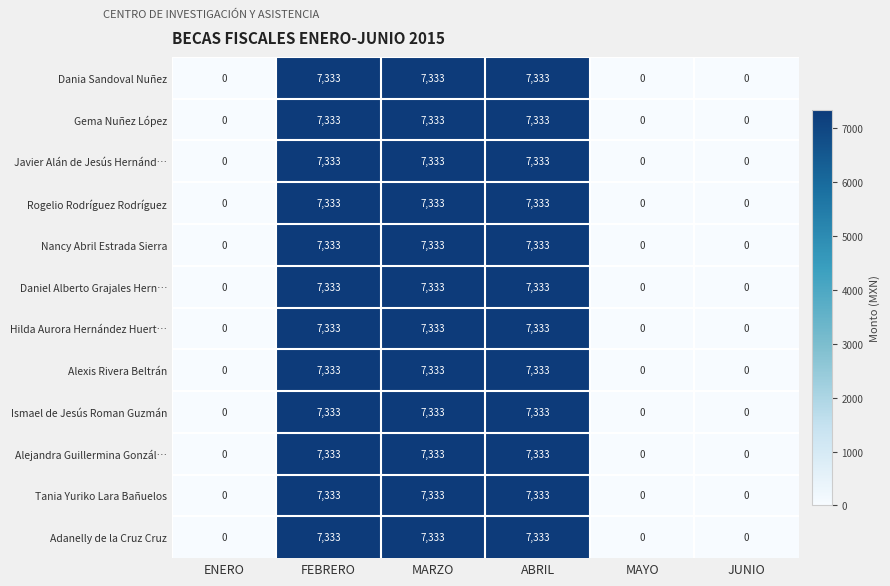

What is the sum of all Alejandra Guillermina Gonzál… values?

21999